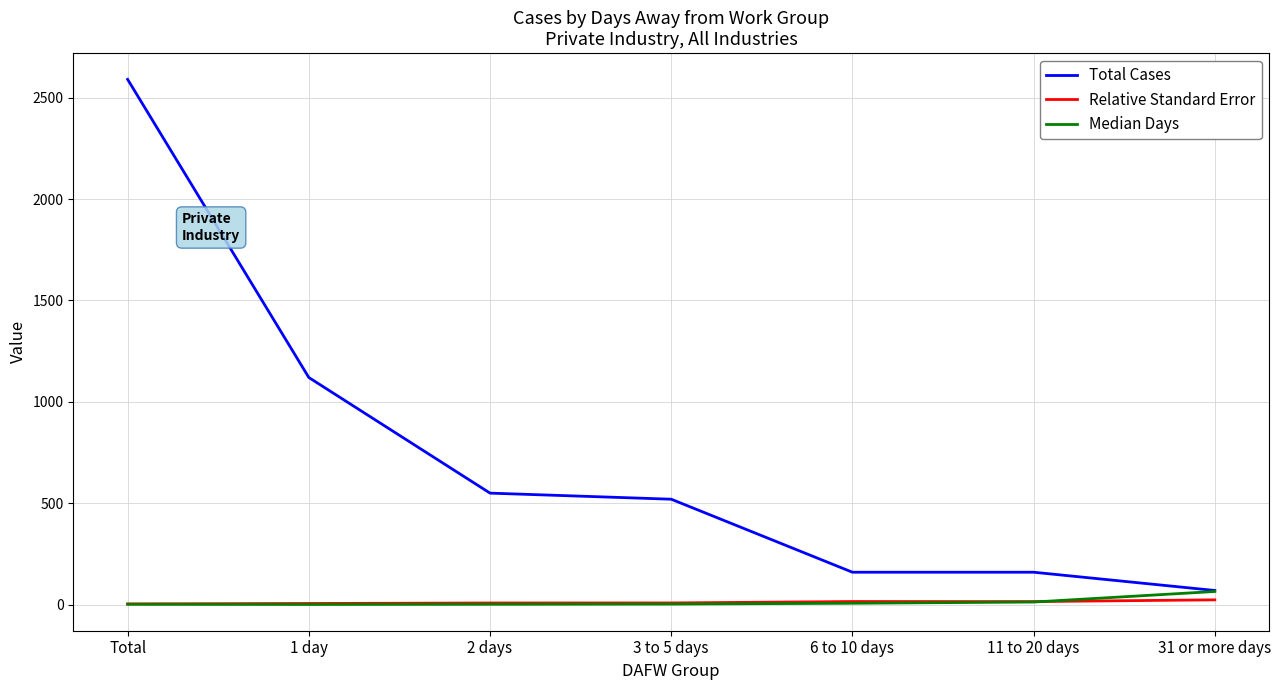

At which label does Total Cases first exceed 520?

Total